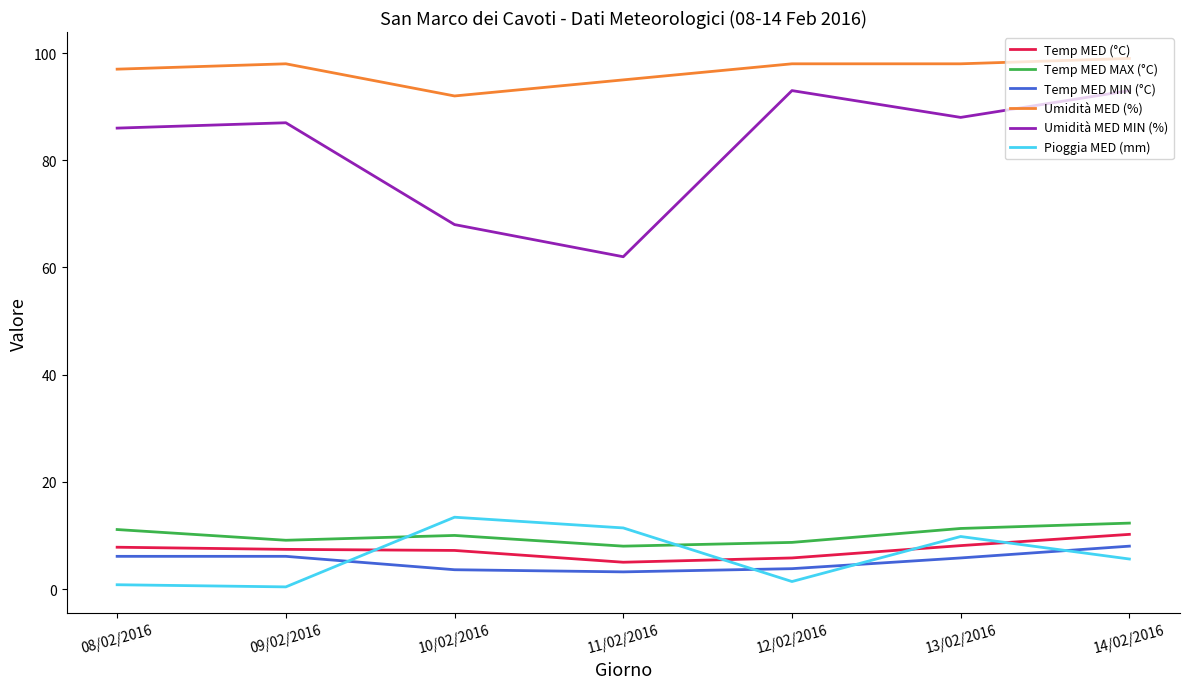

Which series has the largest range (max minus min)?

Umidità MED MIN (%)